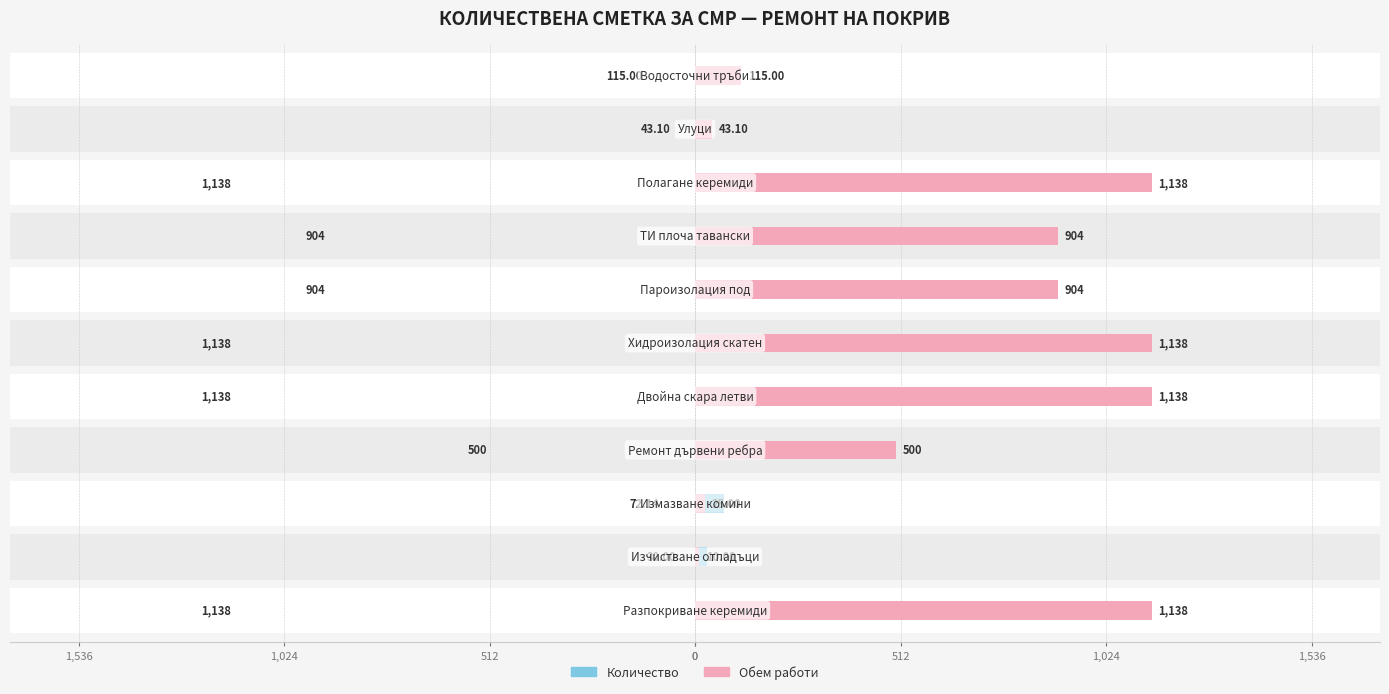

Is the value of Обем работи at 0 greater than the value of Количество at 0?

No